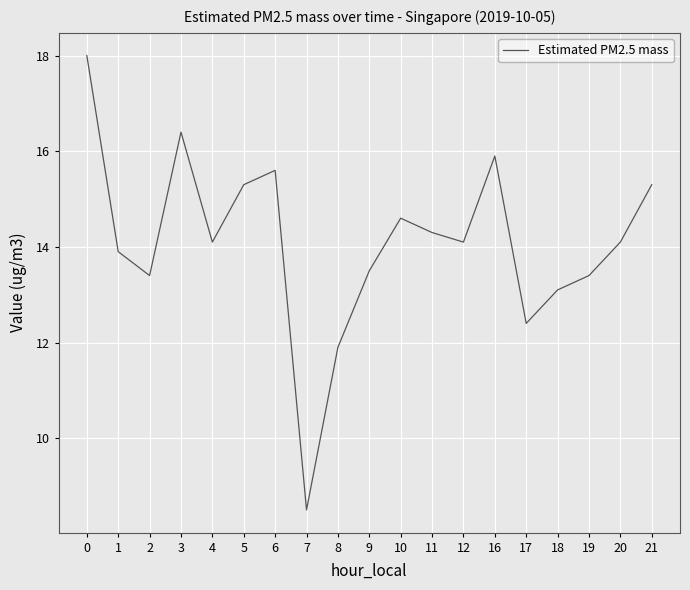

What is the smallest value displayed?

8.5